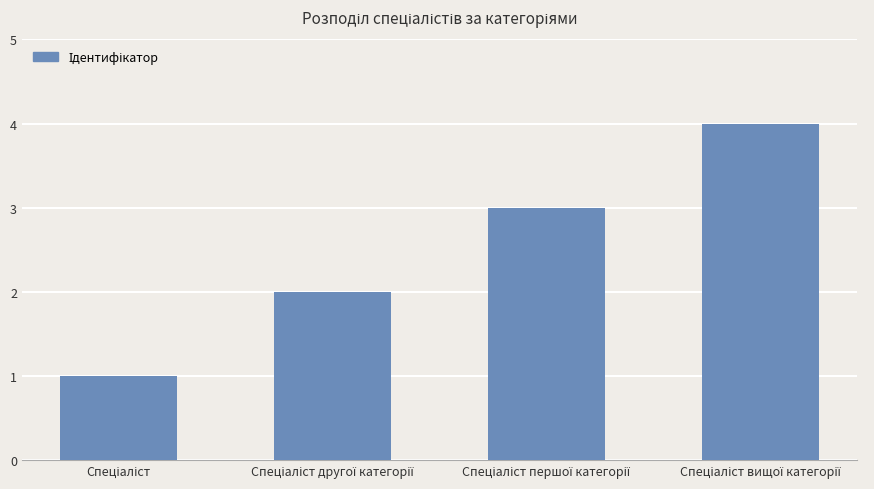

What is the sum of all values?

10